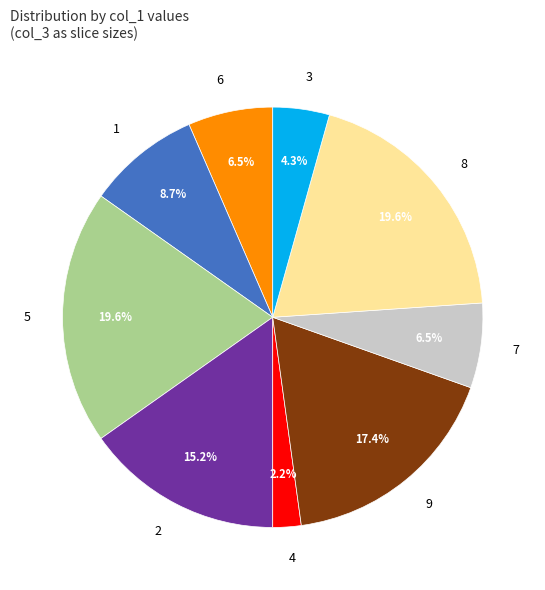

Which slice is the smallest?

4